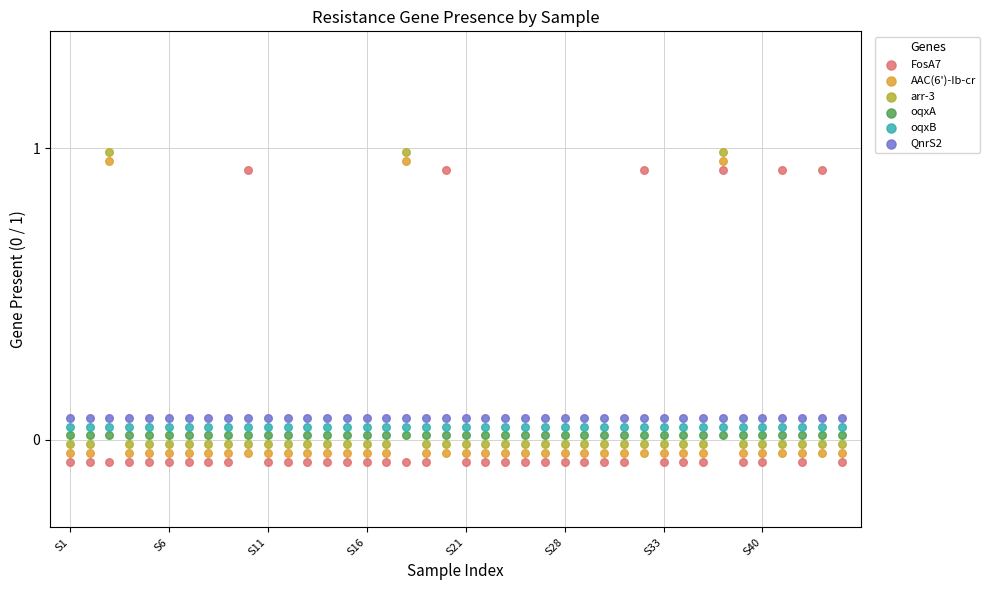

What are all the series names shown in the legend?

FosA7, AAC(6')-Ib-cr, arr-3, oqxA, oqxB, QnrS2